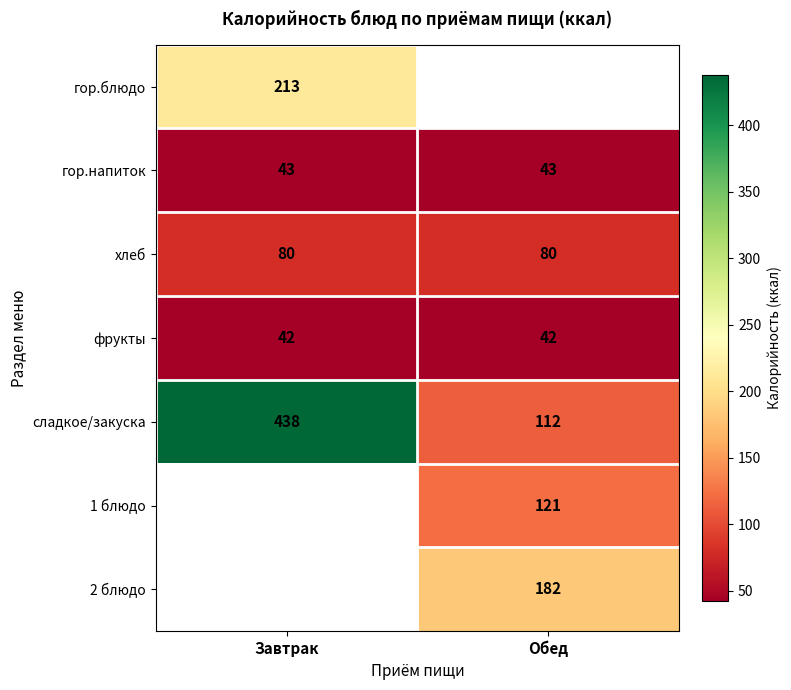

Is the value of гор.блюдо at Завтрак greater than the value of сладкое/закуска at Завтрак?

No